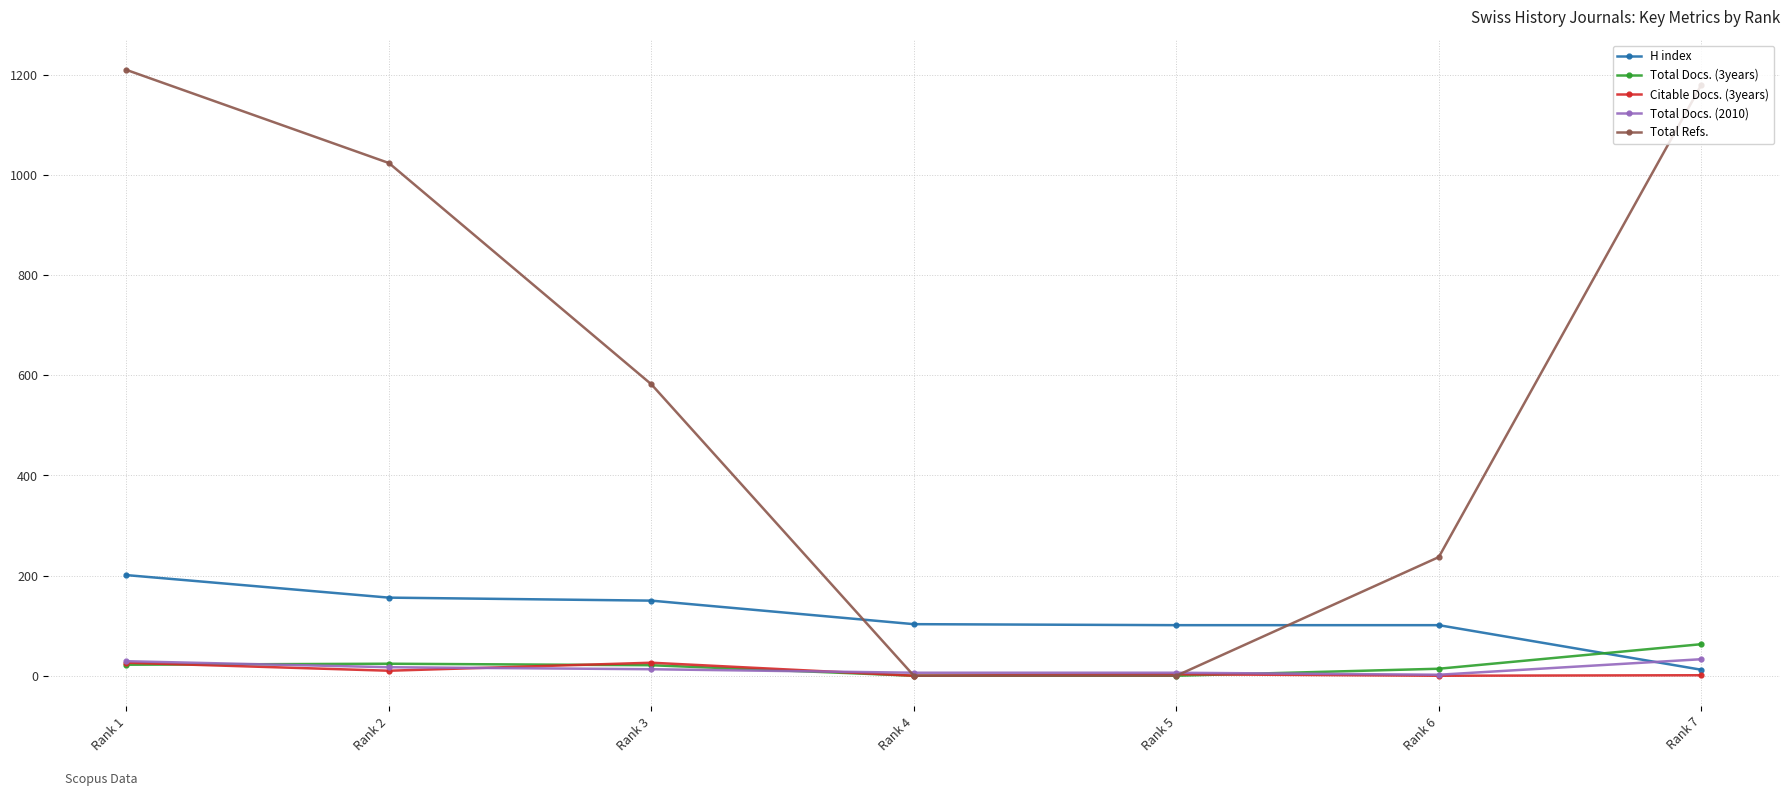

What is the greatest value displayed?

1210